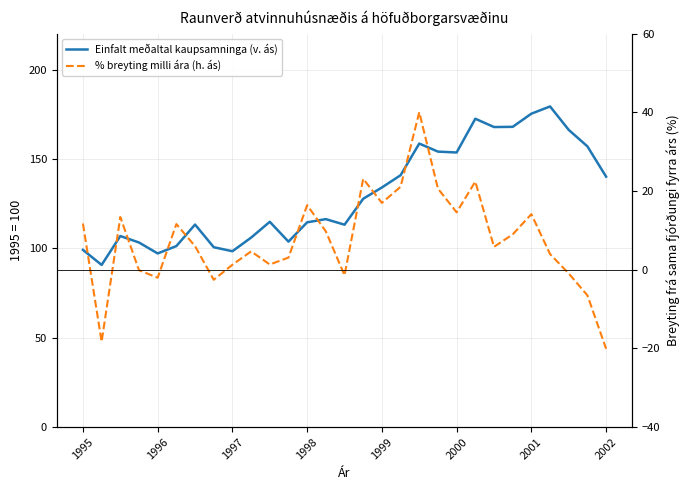

Which series has the largest total across all categories?

Einfalt meðaltal kaupsamninga (v. ás)